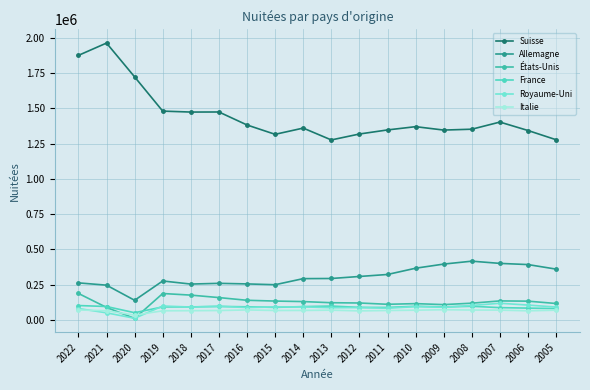

What is the value of the France point at the 4th from the left?

91165